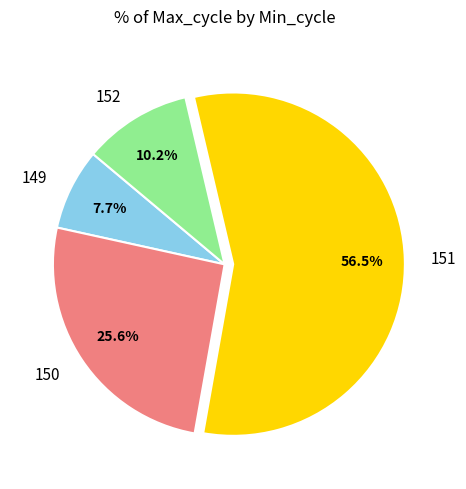

Rank the categories by value from lowest to highest.

149, 152, 150, 151